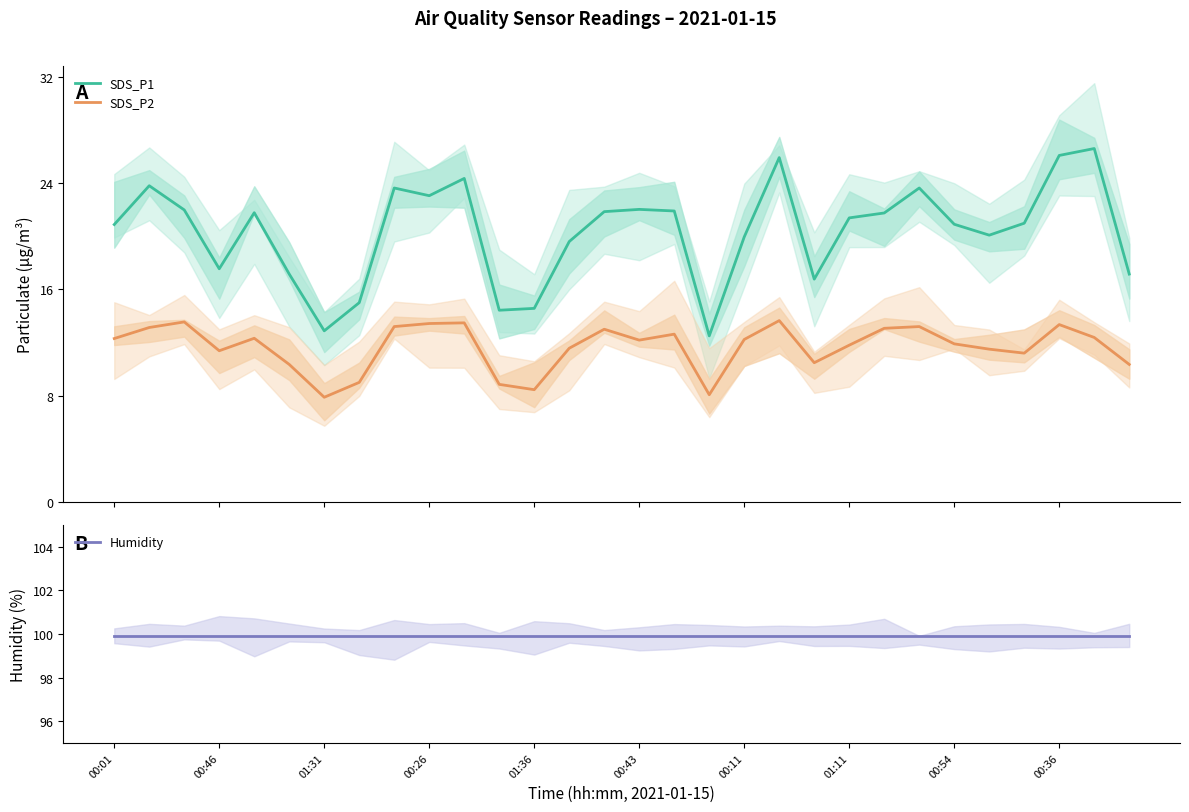

What value does the SDS_P1 series have at 00:01?

20.9